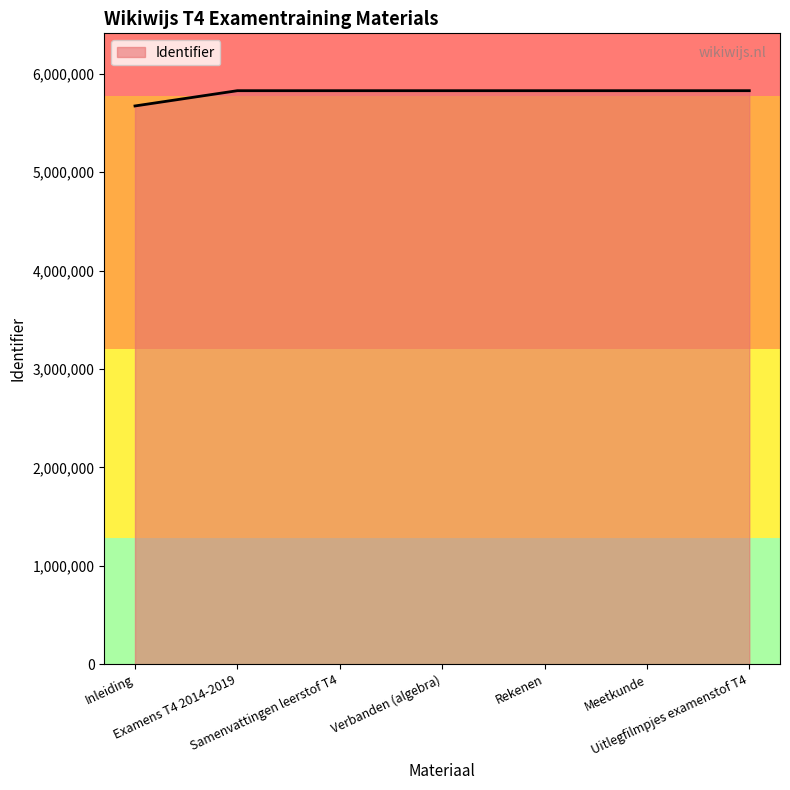

What is the difference between the second highest and minimum values?

155112